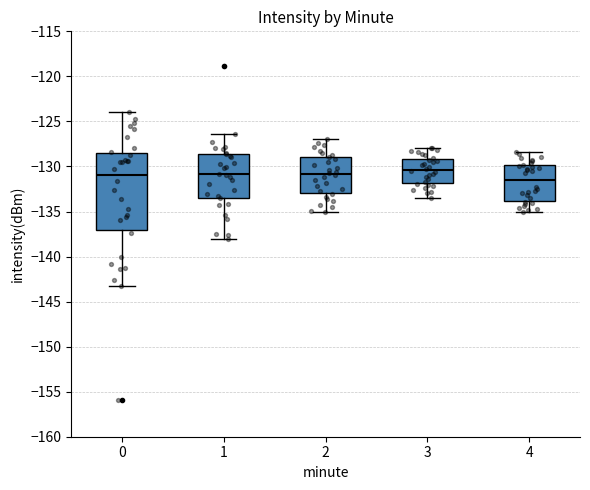

Reading left to right, transcribe this box plot: for each box, give where its median line is, the range the box spans, and where its two whiskers end, as read against the y-axis. The values are not printed on the chart, so give them approximately, as read against the axis.

0: median -131.0, box -137.0 to -128.5, whiskers -143.5 to -124.0
1: median -131.0, box -133.5 to -128.5, whiskers -138.0 to -126.5
2: median -131.0, box -133.0 to -129.0, whiskers -135.0 to -127.0
3: median -130.5, box -132.0 to -129.0, whiskers -133.5 to -128.0
4: median -131.5, box -134.0 to -130.0, whiskers -135.0 to -128.5